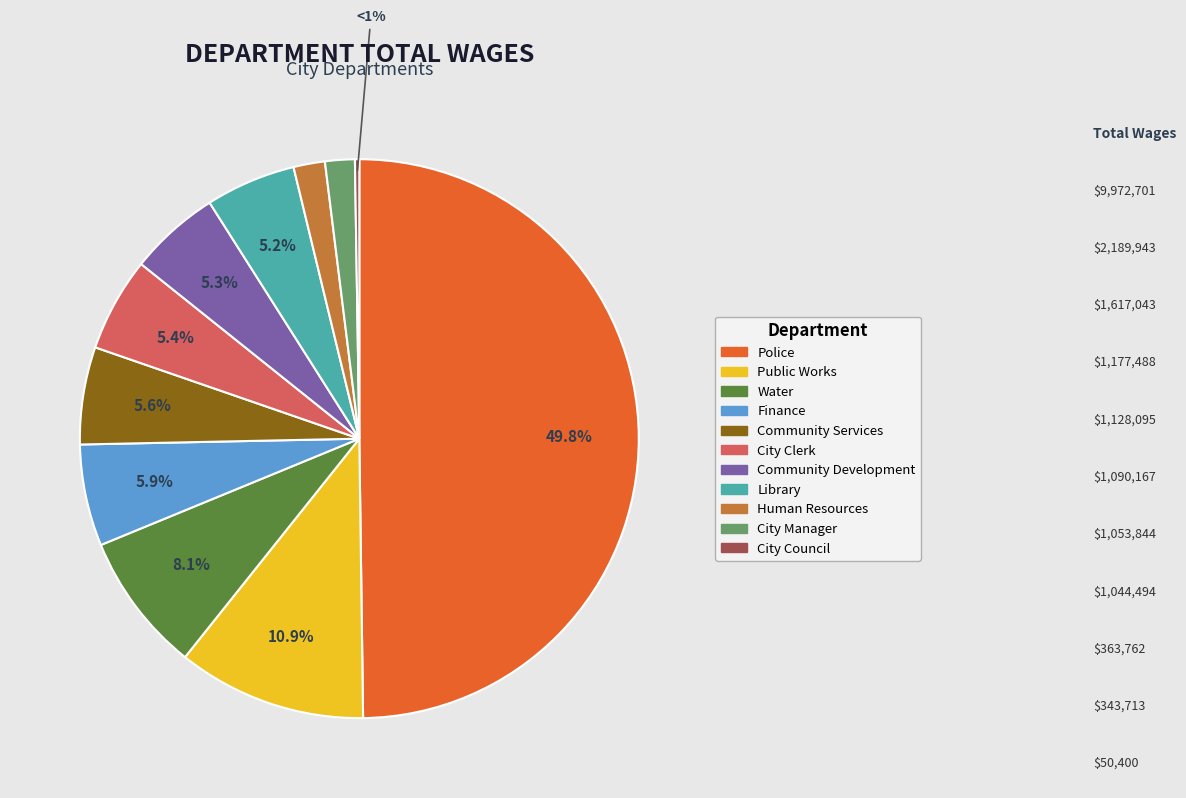

Rank the categories by value from lowest to highest.

City Council, City Manager, Human Resources, Library, Community Development, City Clerk, Community Services, Finance, Water, Public Works, Police